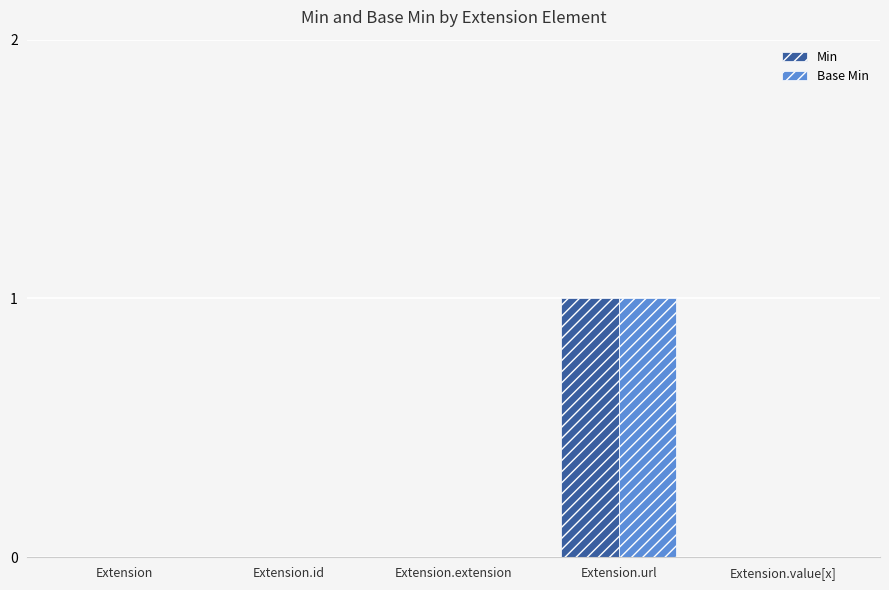

Which label corresponds to the largest value in the chart?

Extension.url